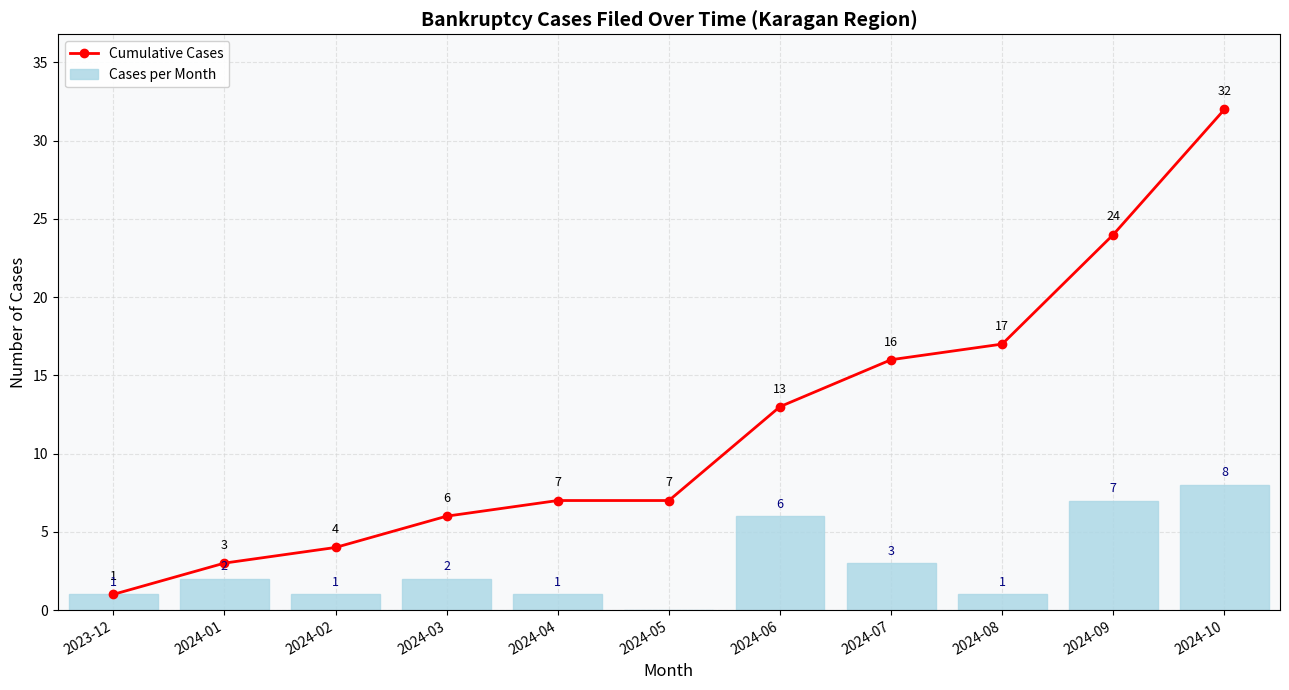

Reading left to right, what are all the values shown in this chart?

Cumulative Cases: 2023-12=1	2024-01=3	2024-02=4	2024-03=6	2024-04=7	2024-05=7	2024-06=13	2024-07=16	2024-08=17	2024-09=24	2024-10=32
Cases per Month: 2023-12=1	2024-01=2	2024-02=1	2024-03=2	2024-04=1	2024-05=0	2024-06=6	2024-07=3	2024-08=1	2024-09=7	2024-10=8